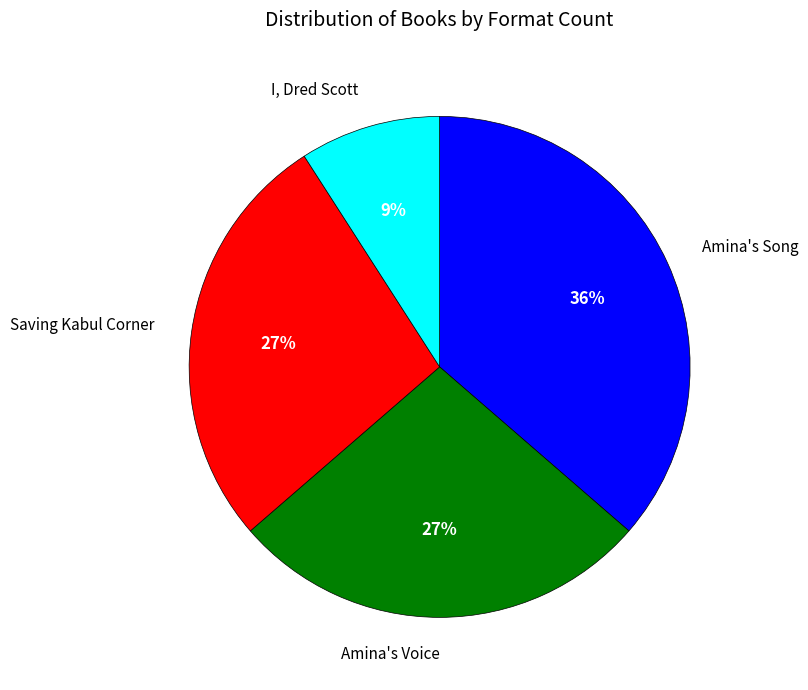

Which has a higher value, Amina's Song or Saving Kabul Corner?

Amina's Song